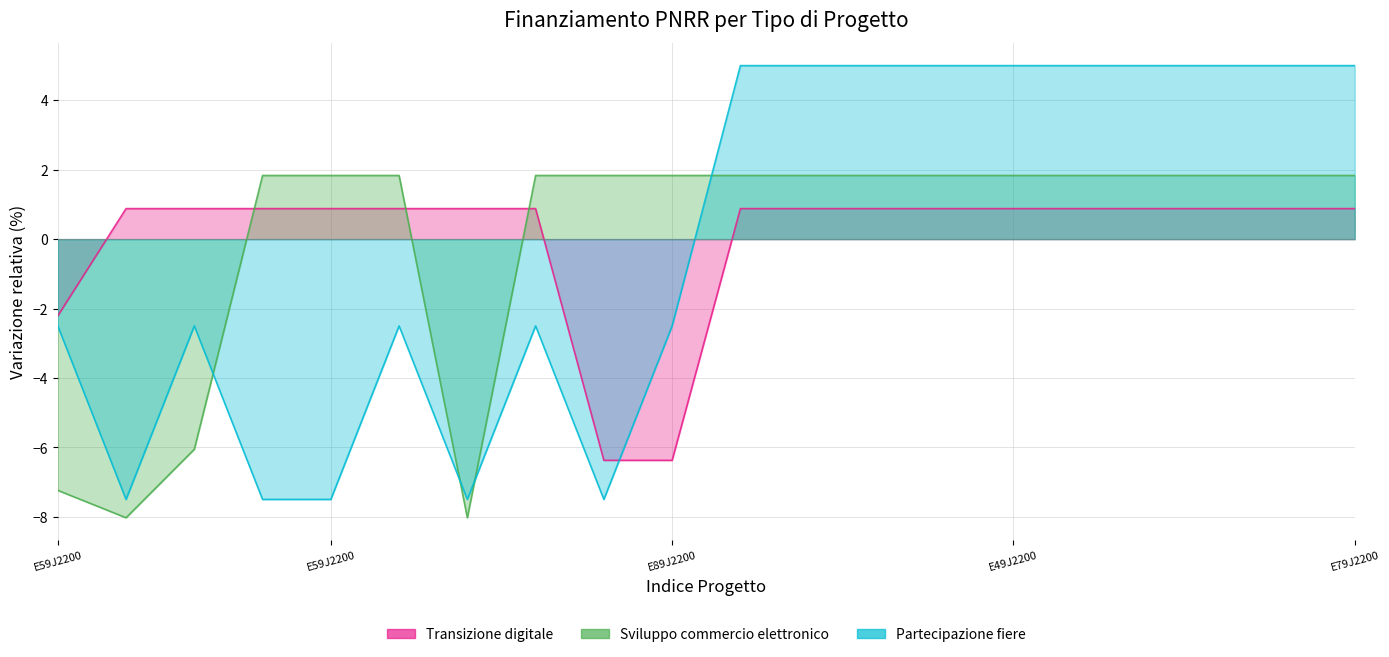

True or false: Transizione digitale has more than 2 interior local peaks.

False